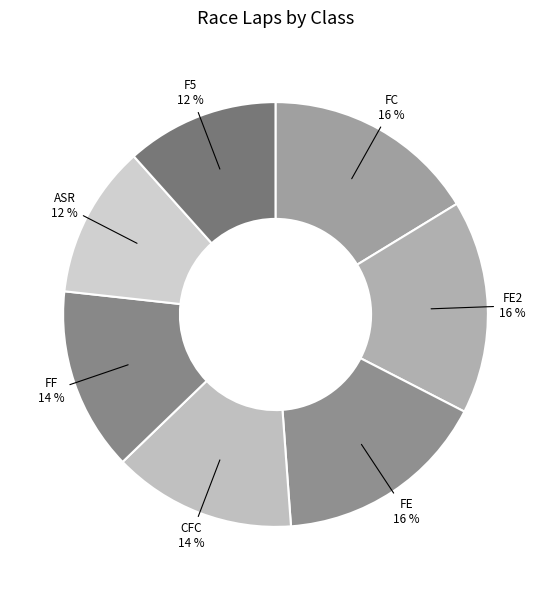

What is the ratio of the value at CFC to the value at FF?

1.0